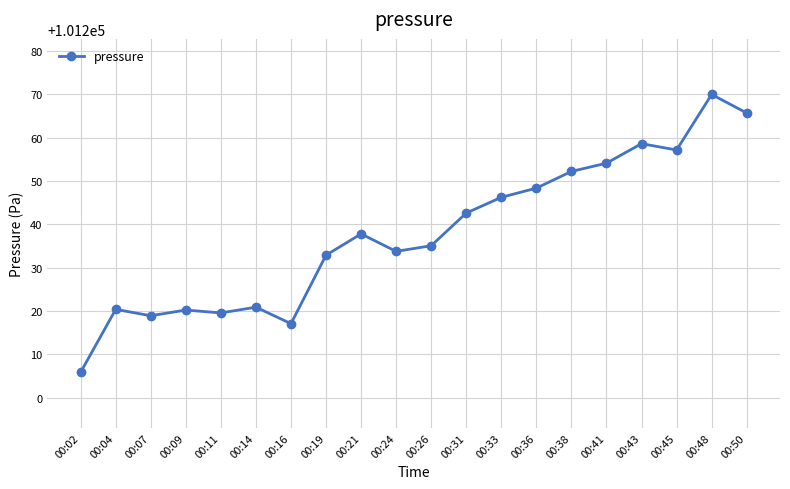

What is the change in value from 00:02 to 00:07?

+13.0